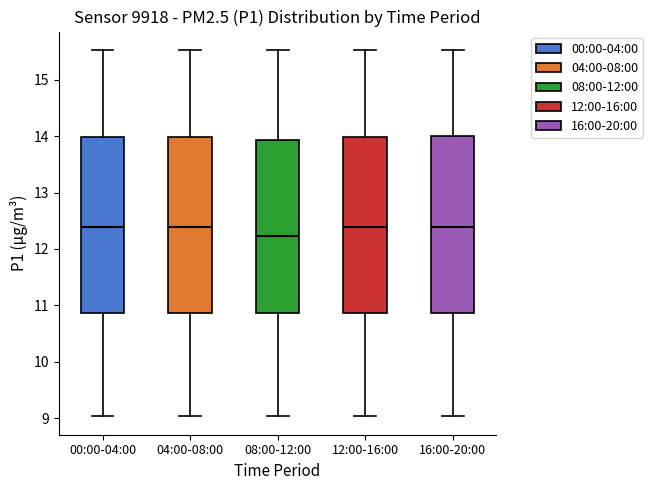

Reading left to right, read every box against the y-axis: the position of its median line, the range the box covers, and the ends of its whiskers. The values are not printed on the chart, so give them approximately, as read against the axis.

00:00-04:00: median 12.4, box 10.9 to 14.0, whiskers 9.0 to 15.5
04:00-08:00: median 12.4, box 10.9 to 14.0, whiskers 9.0 to 15.5
08:00-12:00: median 12.2, box 10.9 to 13.9, whiskers 9.0 to 15.5
12:00-16:00: median 12.4, box 10.9 to 14.0, whiskers 9.0 to 15.5
16:00-20:00: median 12.4, box 10.9 to 14.0, whiskers 9.0 to 15.5